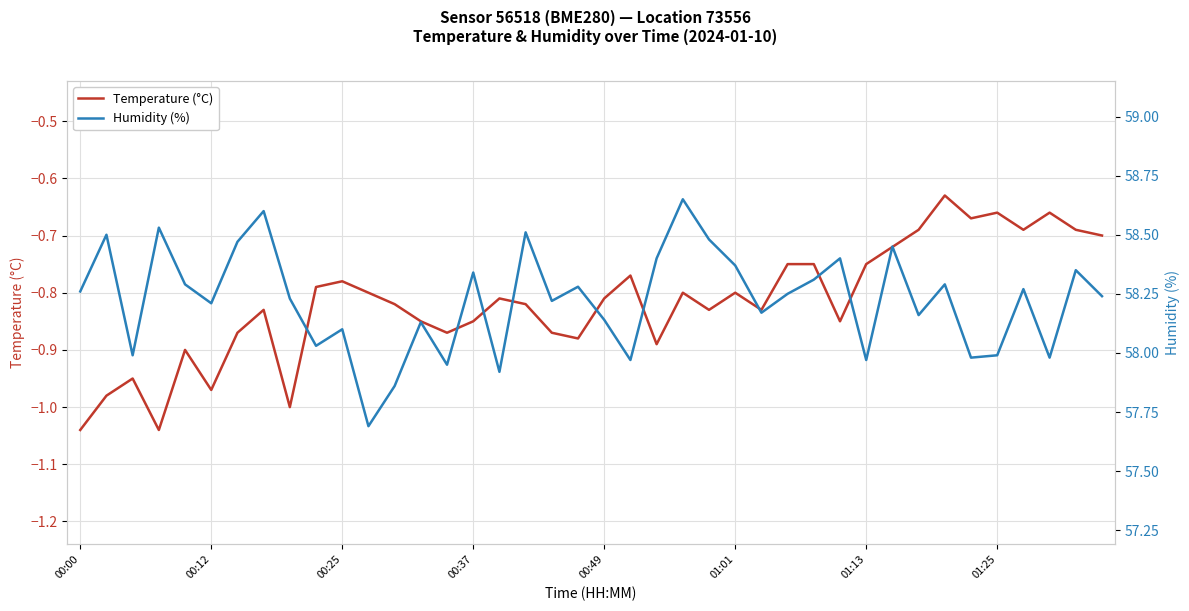

How many interior local peaks does the Temperature (°C) series have?

11